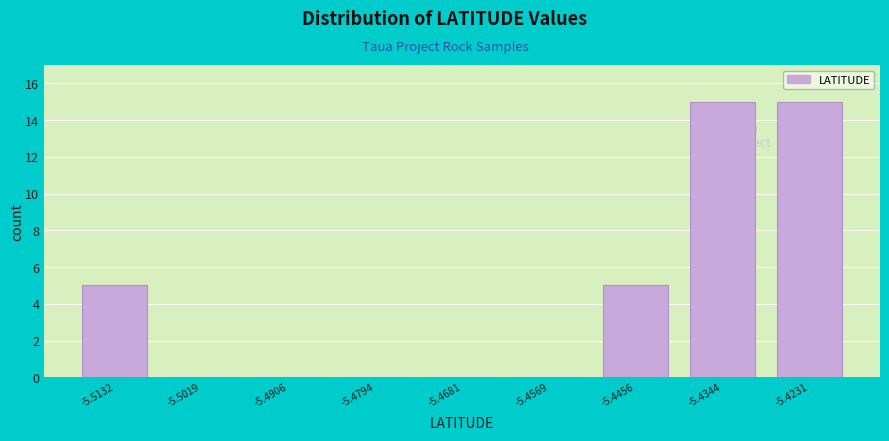

Reading right to left, transcribe all the data shown in this chart.

-5.4231=15	-5.4344=15	-5.4456=5	-5.4569=0	-5.4681=0	-5.4794=0	-5.4906=0	-5.5019=0	-5.5132=5